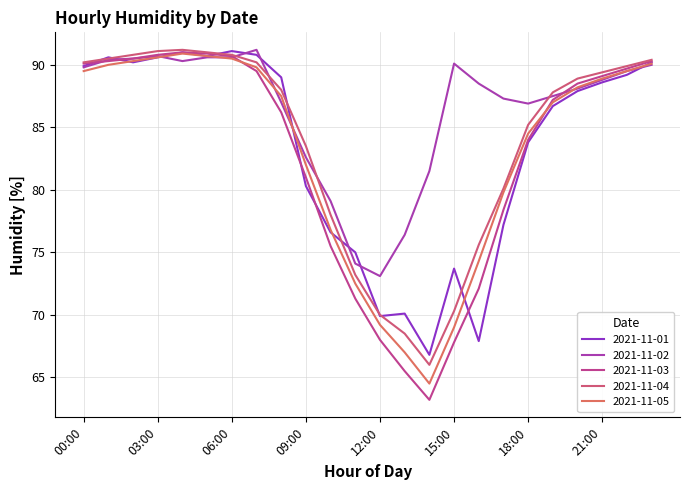

At how many categories does at least one series exceed 73?

24